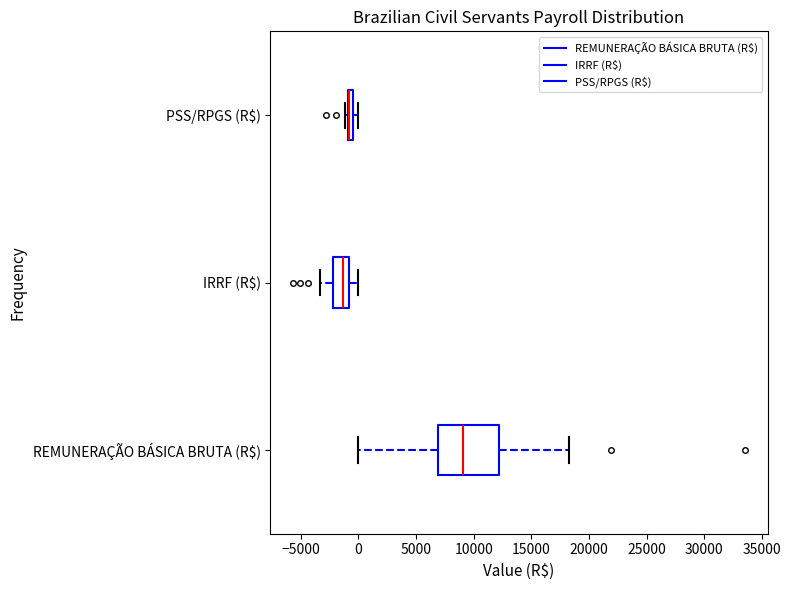

Comparing the boxes themselves (not the whiskers), which one is the widest?

REMUNERAÇÃO BÁSICA BRUTA (R$)